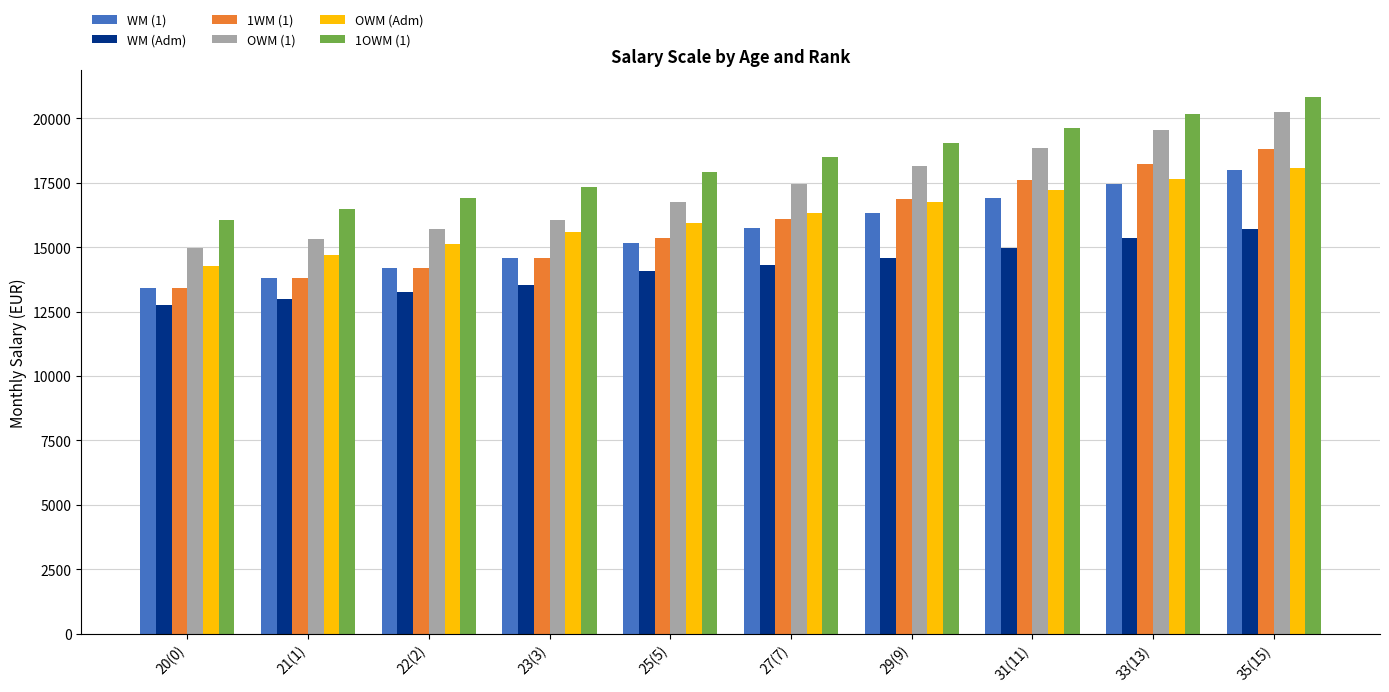

Is the value of WM (Adm) at 22(2) greater than the value of OWM (1) at 22(2)?

No